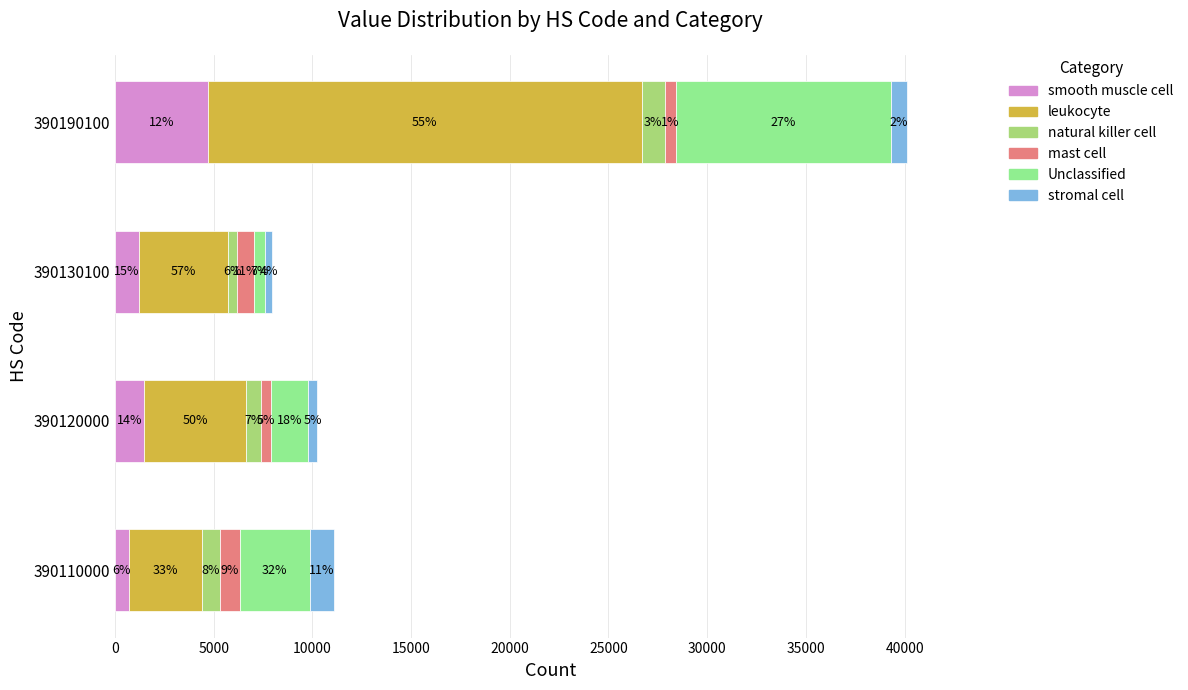

What are all the series names shown in the legend?

smooth muscle cell, leukocyte, natural killer cell, mast cell, Unclassified, stromal cell